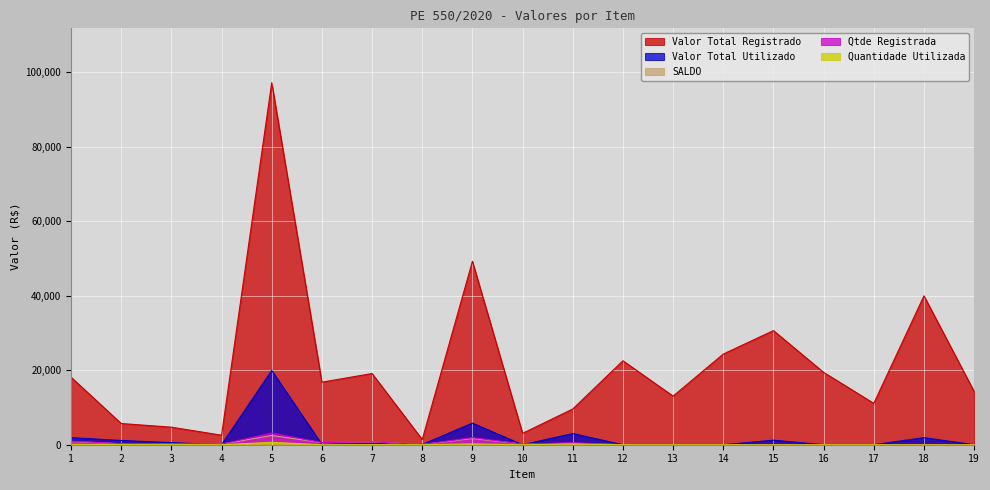

Which series has the widest spread of values?

Valor Total Registrado